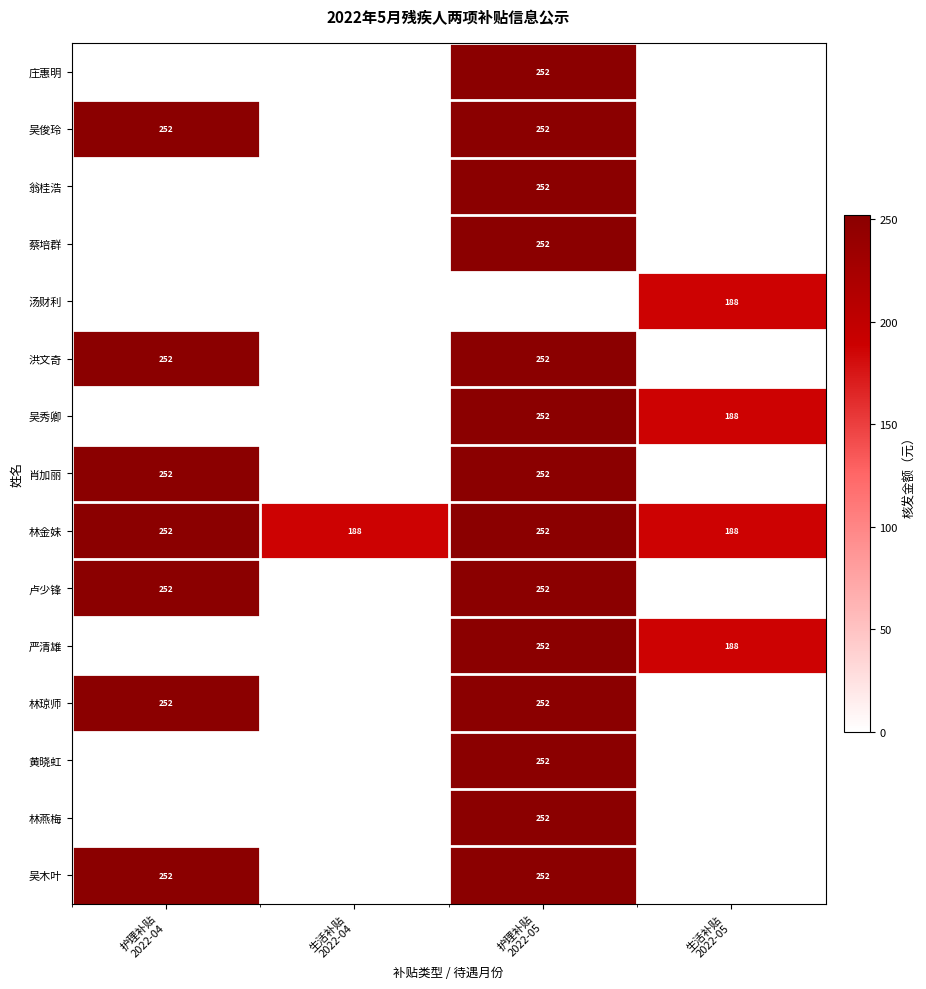

Count the 林金妹 values in the range 188 to 252.

4